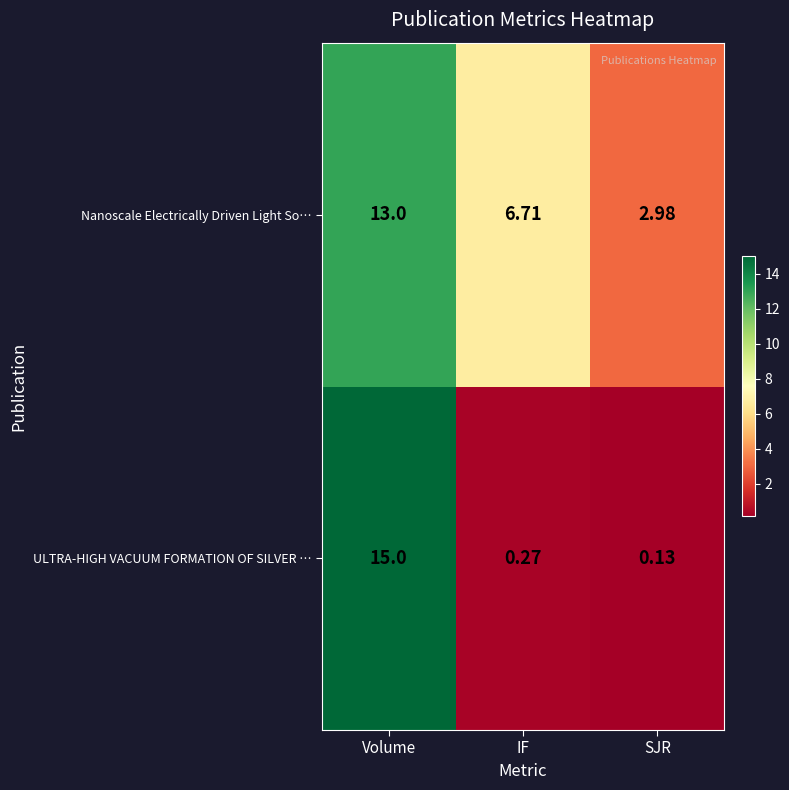

Which category has the highest value across all series?

Volume